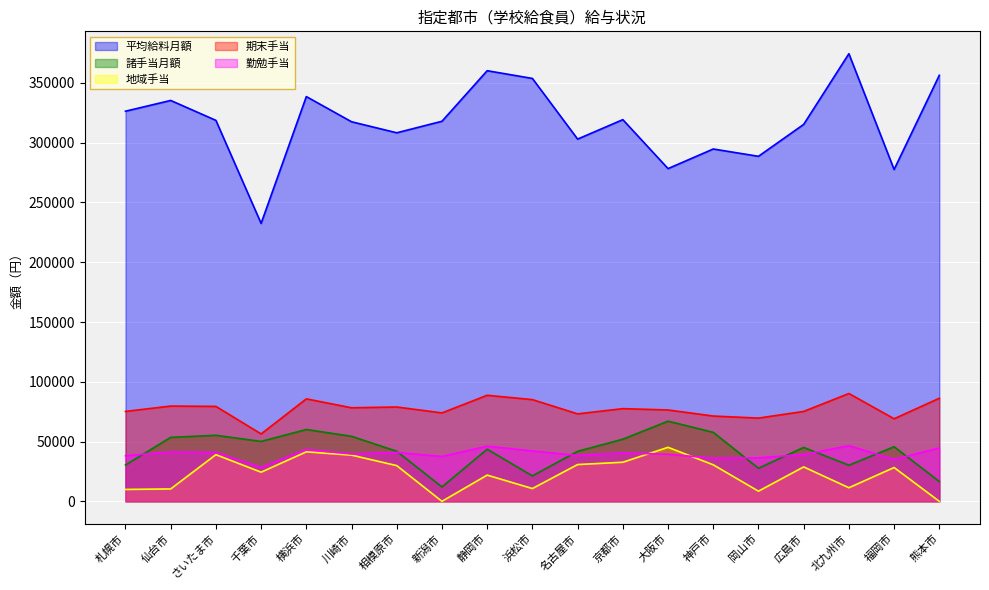

Where is the first local minimum for 地域手当?

千葉市